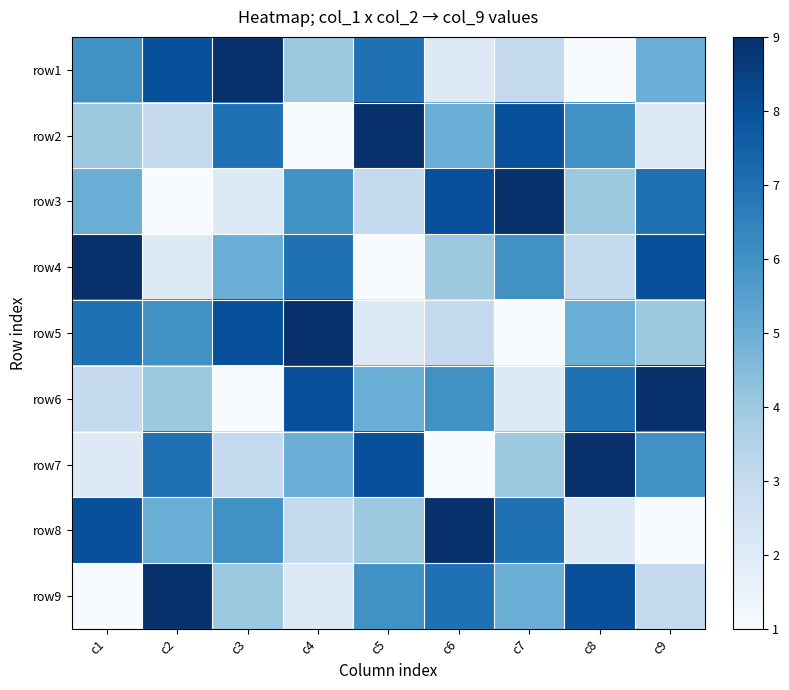

At which category does the chart reach its peak across all series?

c3